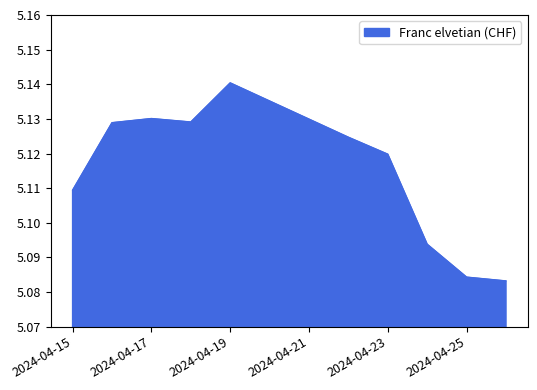

How many values are between 5 and 6?

10